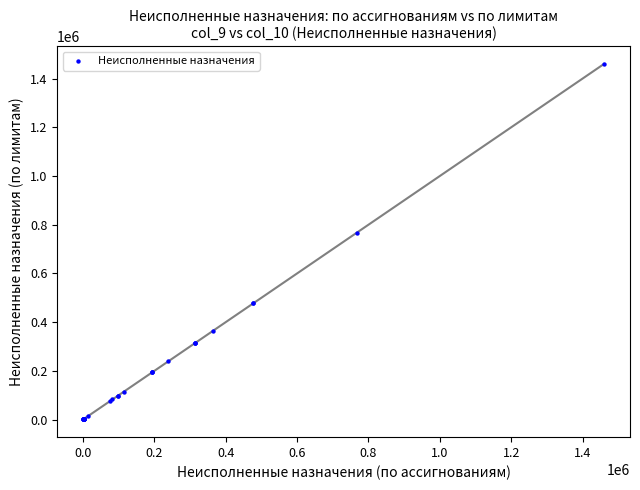

What Y value in the scatter plot is closest to 730314?

767718.2